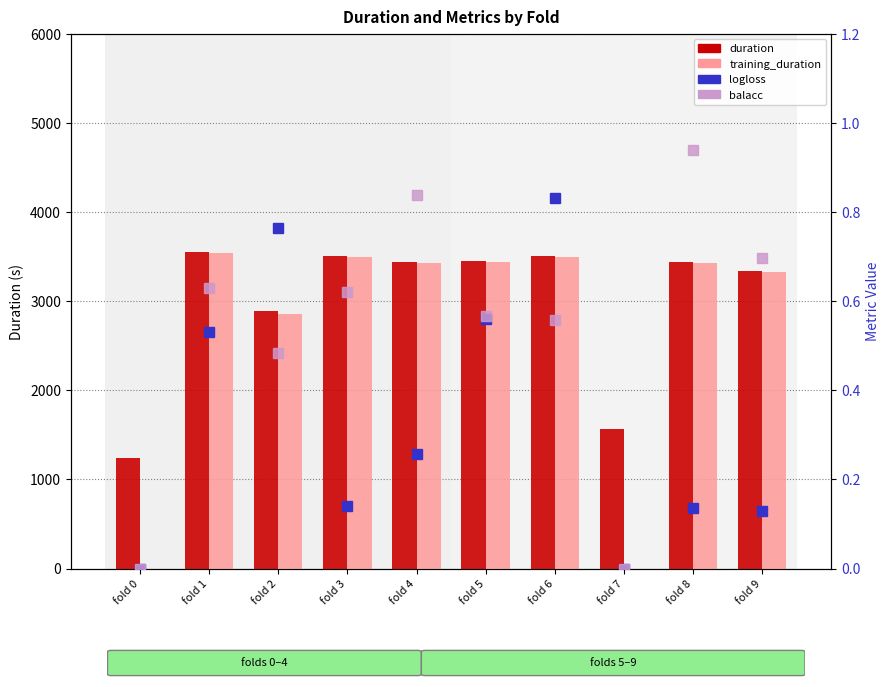

At how many categories does at least one series exceed 2030?

8